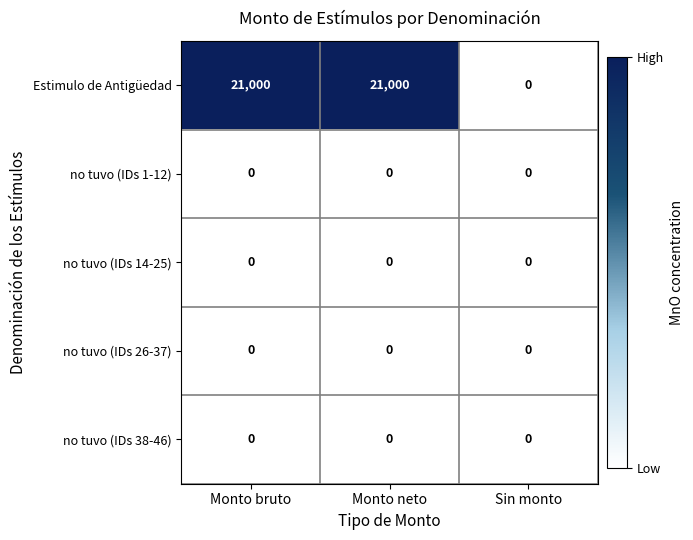

Count the number of data series in this chart.

5